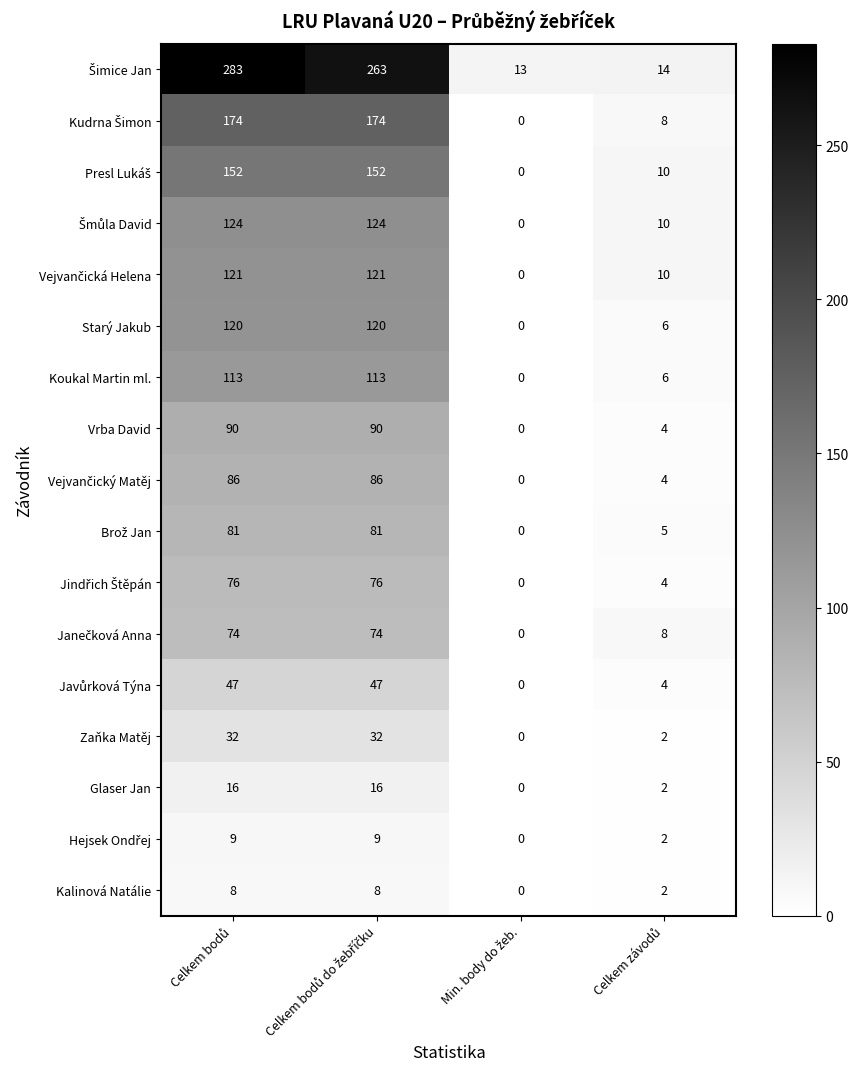

What is the sum of all Vrba David values?

184